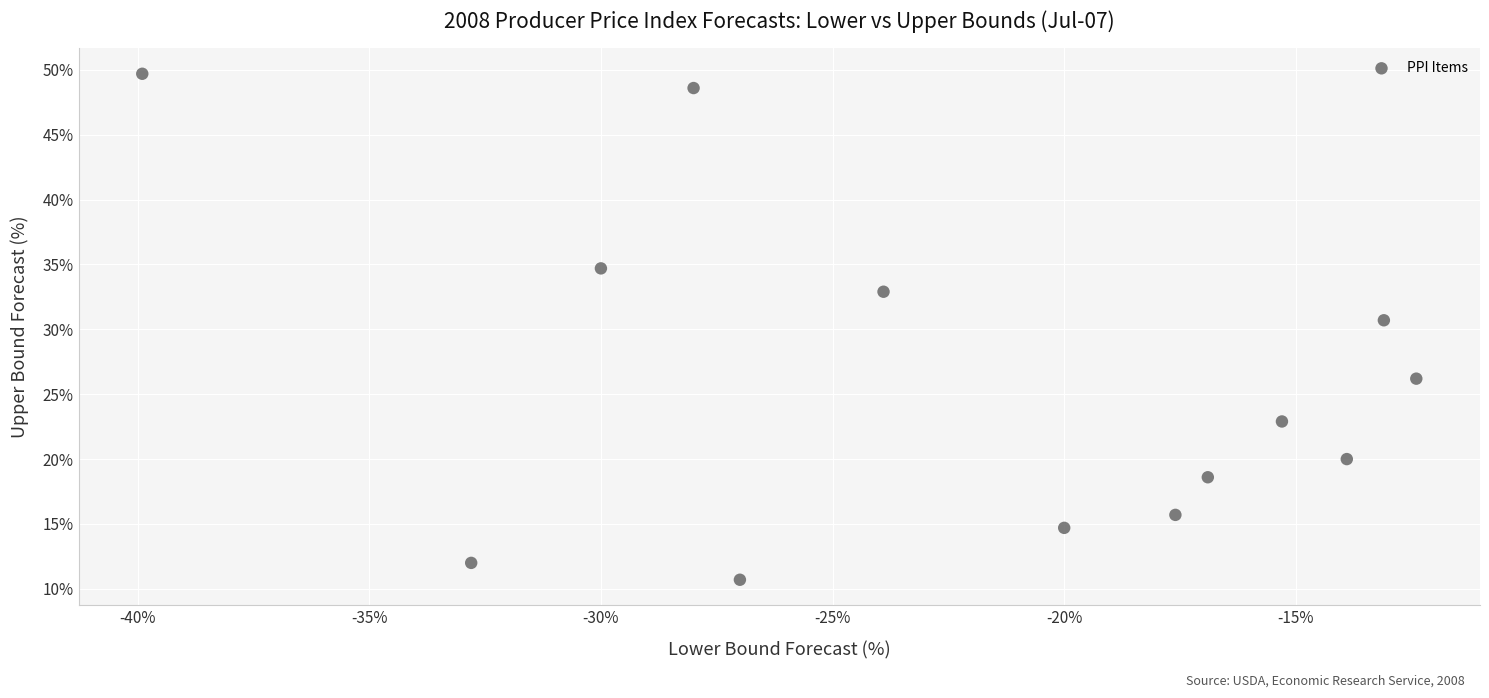

What is the range of X values (max minus min)?

27.5